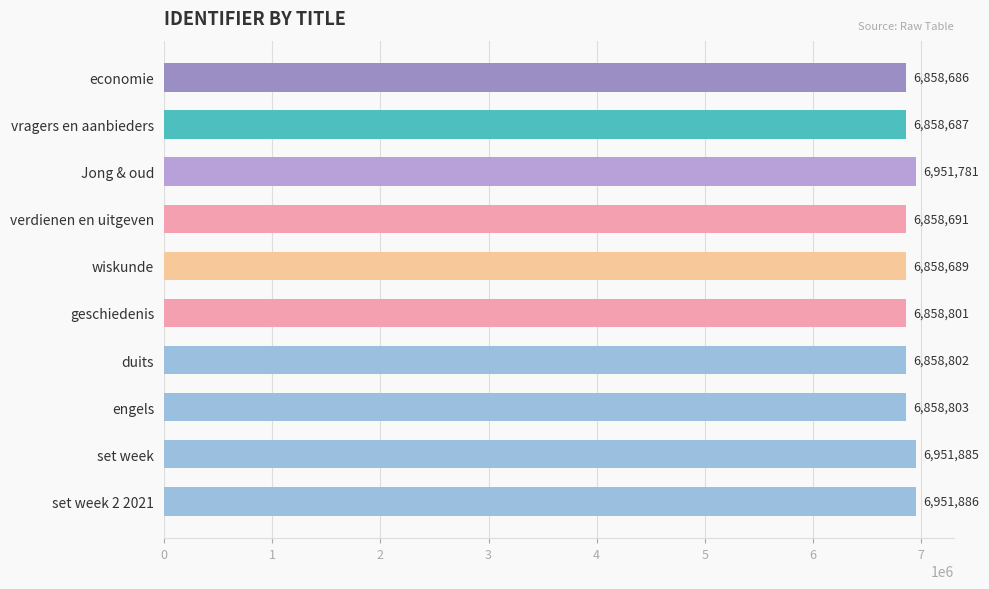

What is the maximum value shown in the chart?

6951886